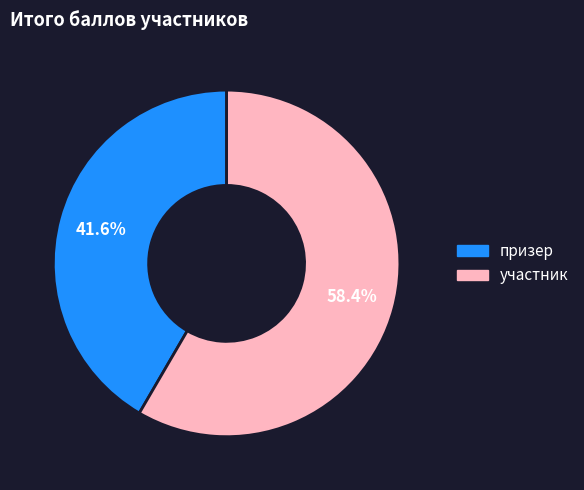

Does any single category account for the majority?

Yes